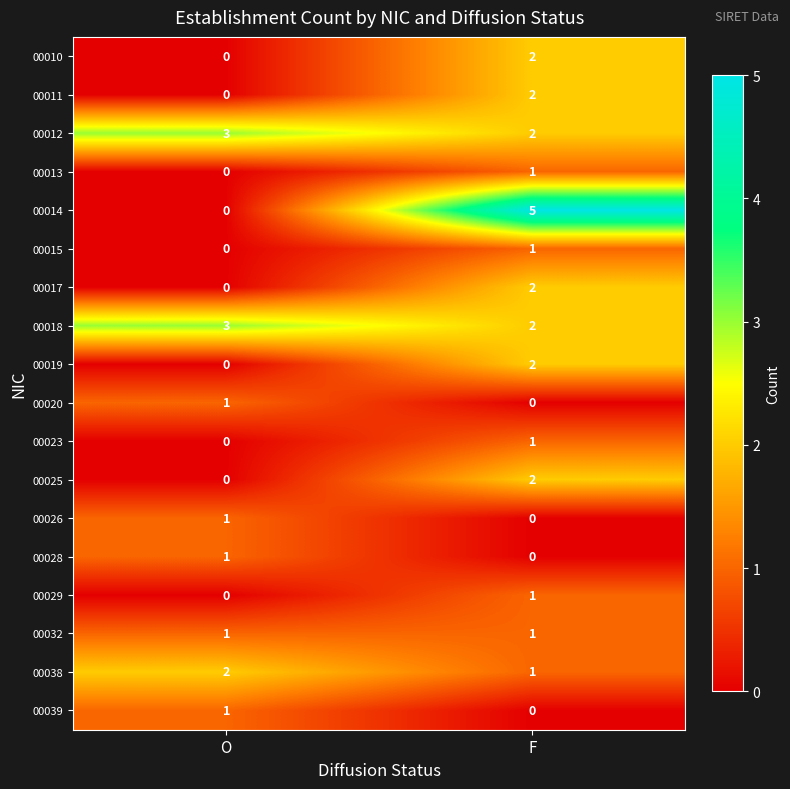

What is the total value across all series at O?

13